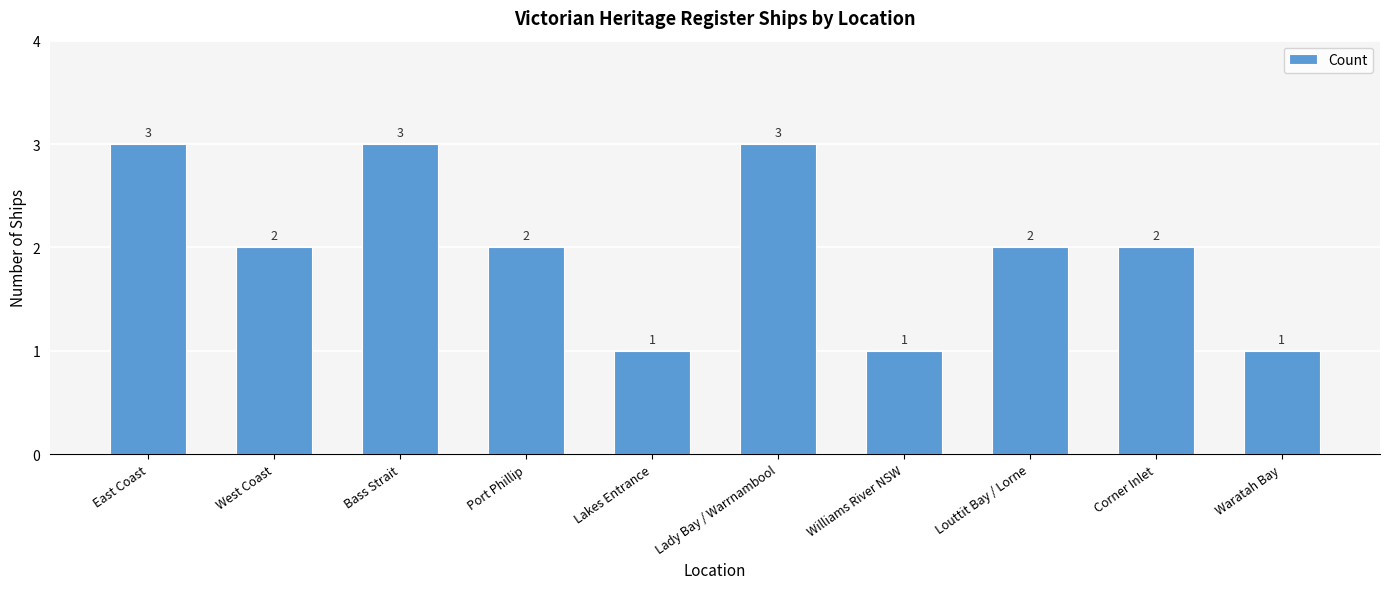

Reading left to right, extract all data points from this chart.

East Coast=3	West Coast=2	Bass Strait=3	Port Phillip=2	Lakes Entrance=1	Lady Bay / Warrnambool=3	Williams River NSW=1	Louttit Bay / Lorne=2	Corner Inlet=2	Waratah Bay=1